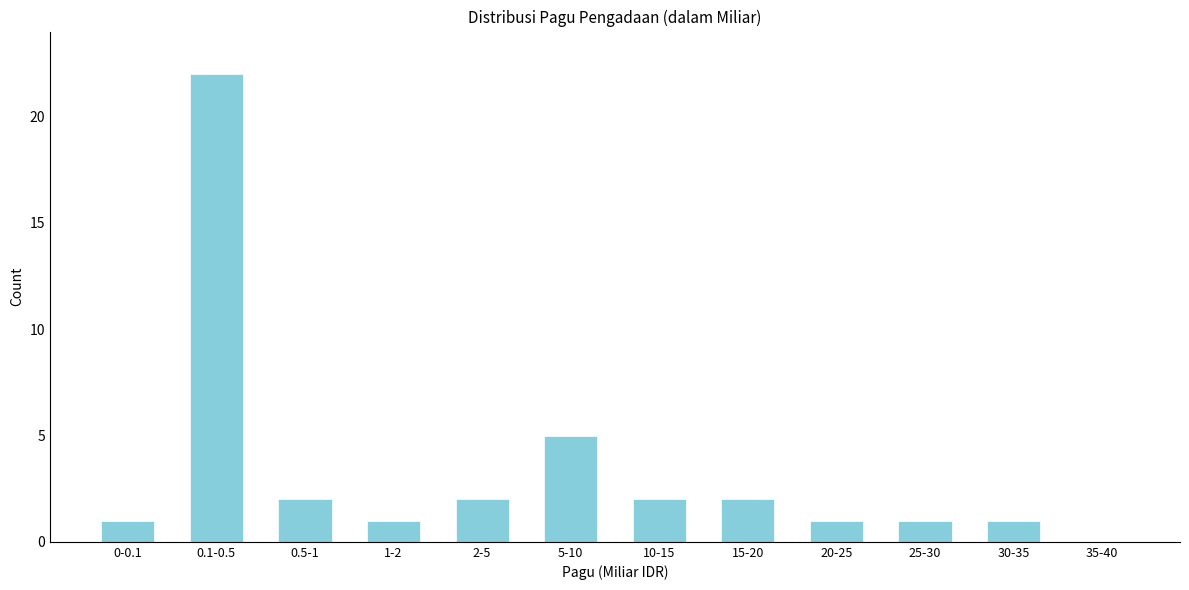

Reading right to left, extract all data points from this chart.

35-40=0	30-35=1	25-30=1	20-25=1	15-20=2	10-15=2	5-10=5	2-5=2	1-2=1	0.5-1=2	0.1-0.5=22	0-0.1=1